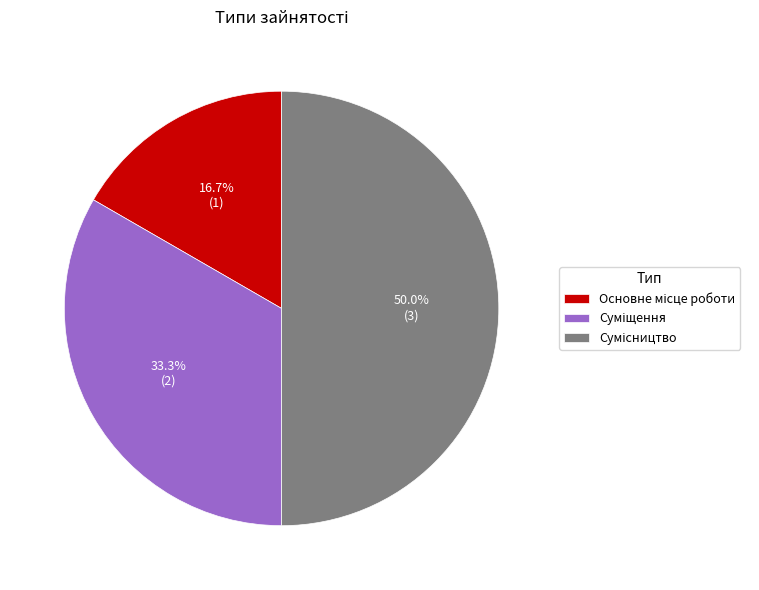

Which has a higher value, Сумісництво or Основне місце роботи?

Сумісництво